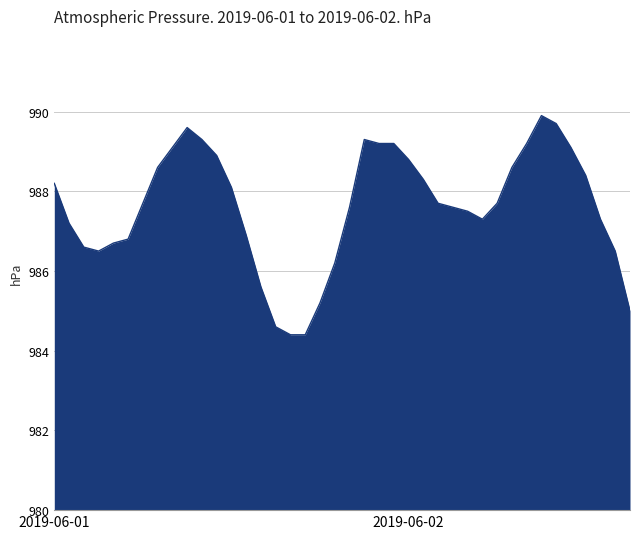

What is the greatest value displayed?

989.9